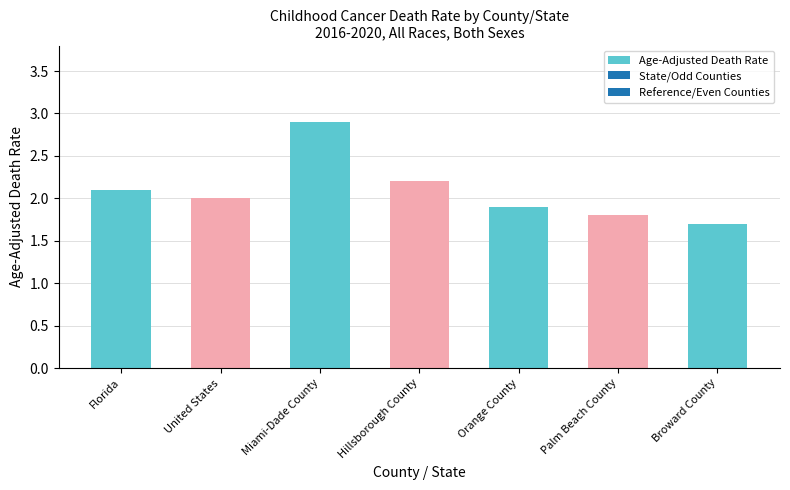

The value at Hillsborough County is 3.8. True or false?

False